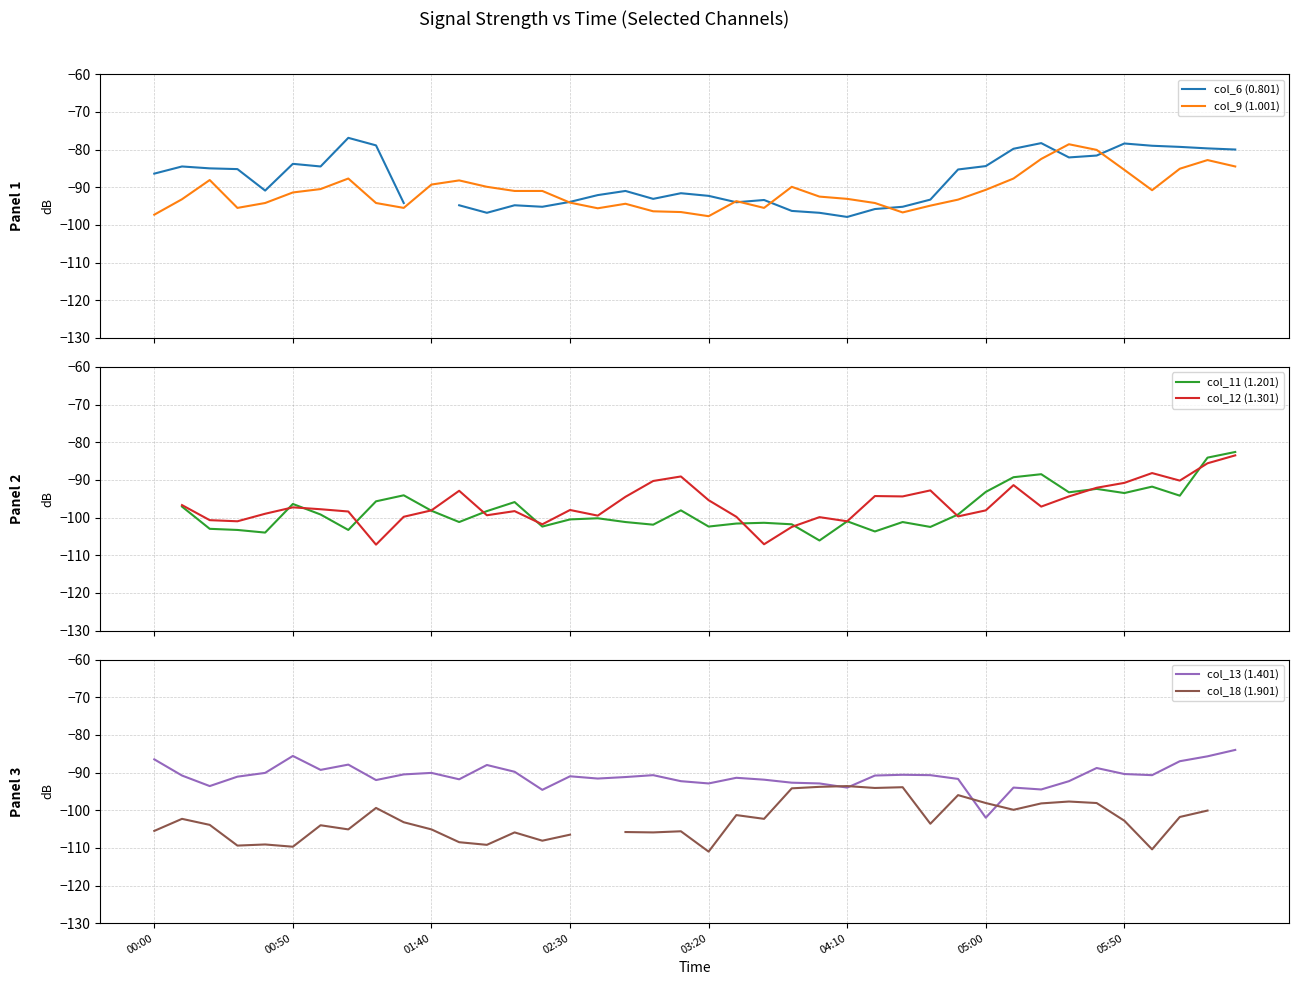

What is the minimum value for col_9 (1.001)?

-97.7